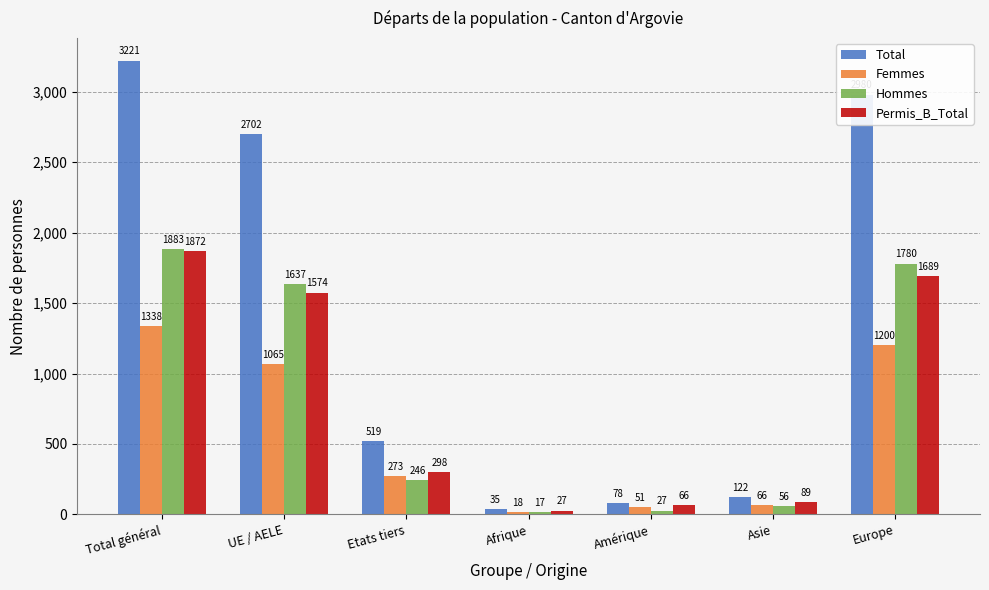

What position from the left is Afrique?

4